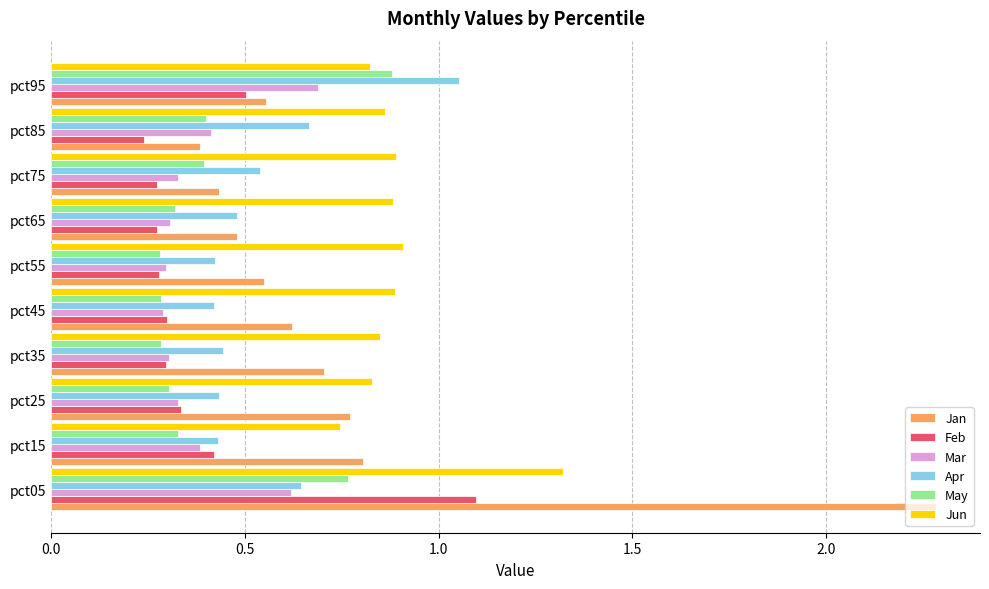

Is it true that Apr equals 0.2 at pct65?

False